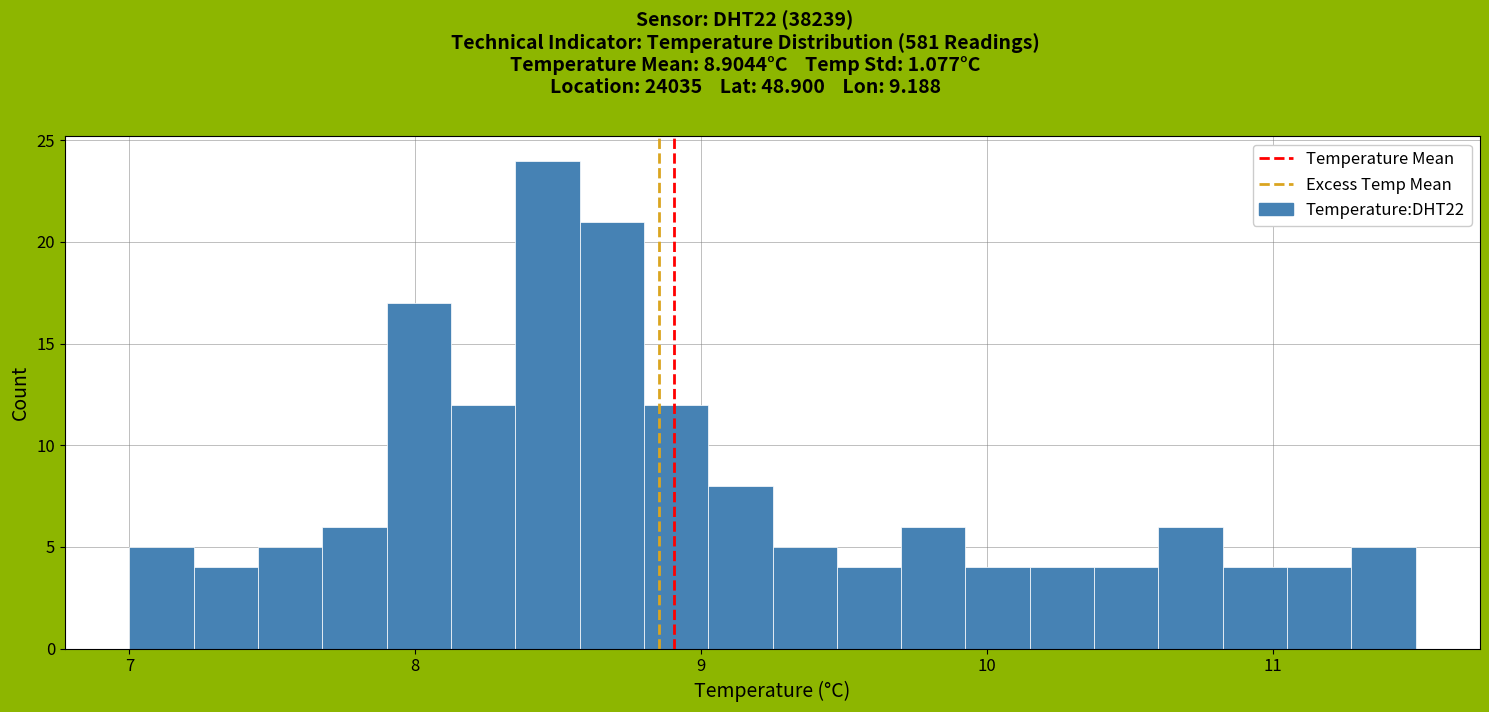

Around what value on the x-axis is the tallest bar? Give the approximate position of its centre, as read against the axis.

8.5